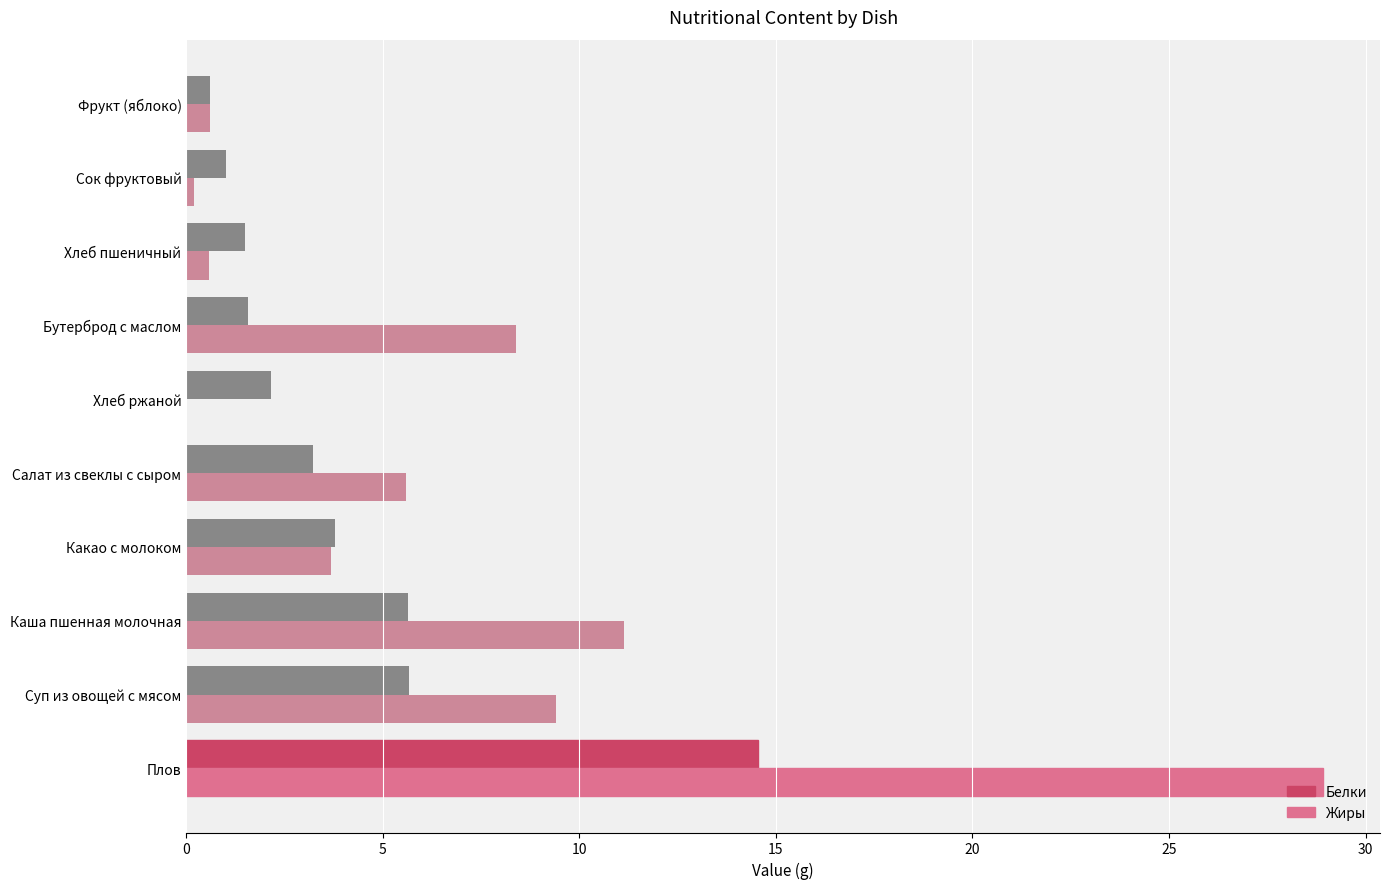

Which series has the largest total across all categories?

Жиры